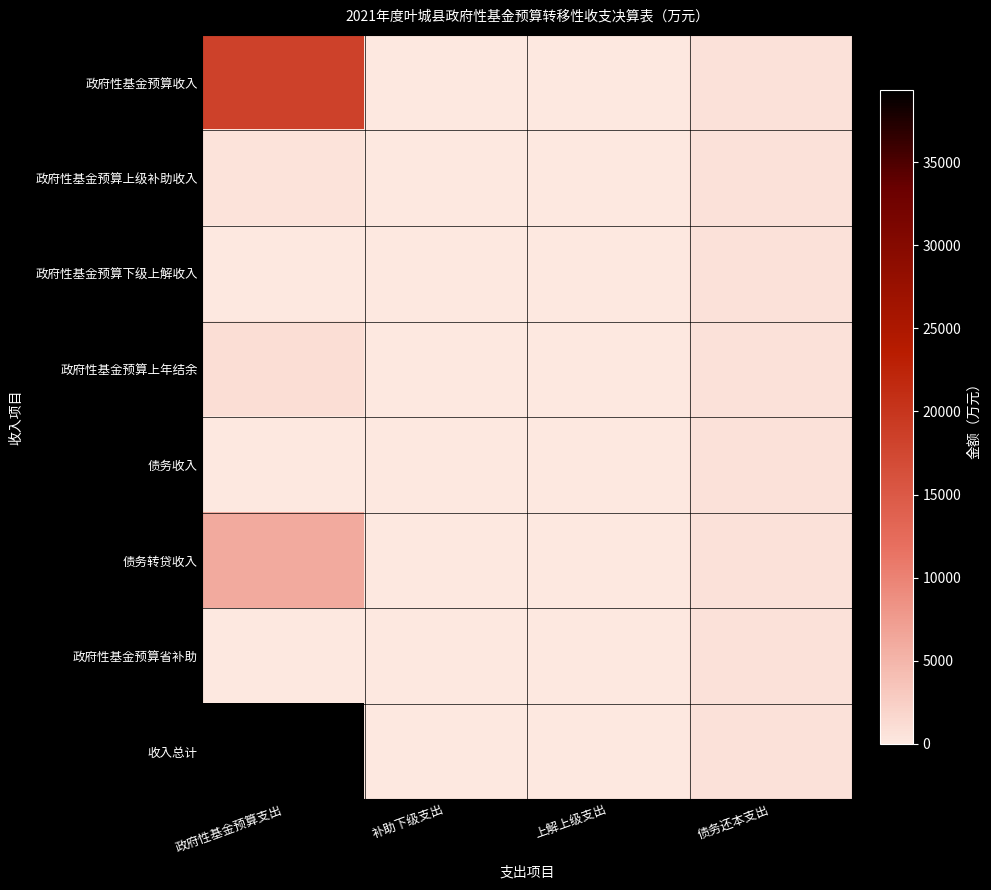

Rank the series by their maximum value, from lowest to highest.

政府性基金预算上级补助收入, 政府性基金预算下级上解收入, 债务收入, 政府性基金预算省补助, 政府性基金预算上年结余, 债务转贷收入, 政府性基金预算收入, 收入总计